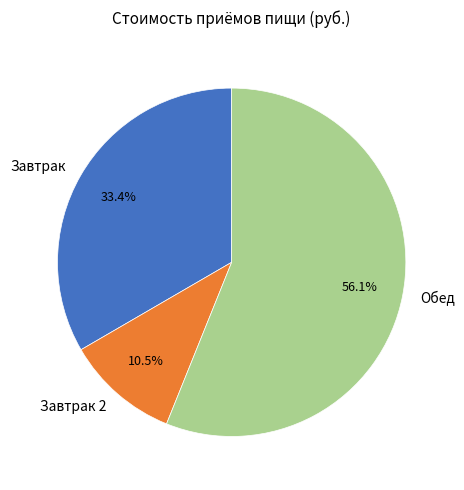

To the nearest percent, what is the difference between the largest and smallest slice percentages?

46%